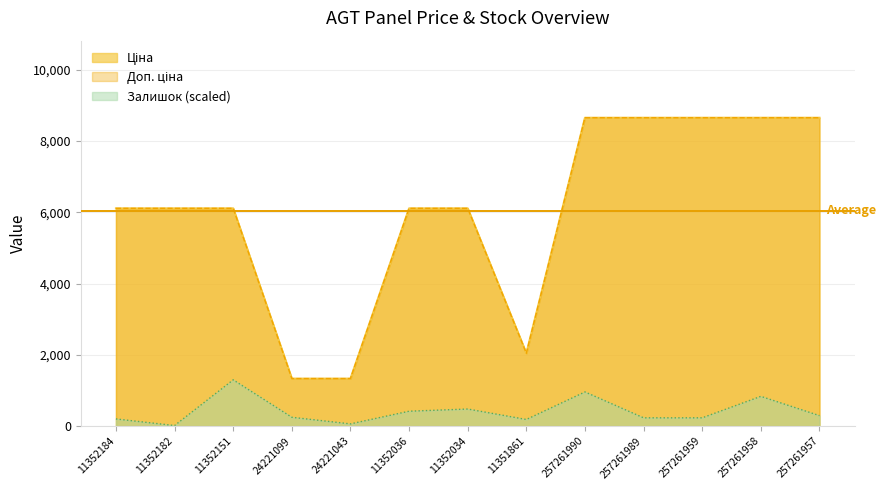

Reading left to right, extract all data points from this chart.

Ціна: 11352184=6112.5	11352182=6112.5	11352151=6112.5	24221099=1332.7	24221043=1332.7	11352036=6112.5	11352034=6112.5	11351861=2042.8	257261990=8656.2	257261989=8656.2	257261959=8656.2	257261958=8656.2	257261957=8656.2
Доп. ціна: 11352184=6112.5	11352182=6112.5	11352151=6112.5	24221099=1333.0	24221043=1333.0	11352036=6112.5	11352034=6112.5	11351861=2043.0	257261990=8656.2	257261989=8656.2	257261959=8656.2	257261958=8656.2	257261957=8656.2
Залишок: 11352184=200.9	11352182=15.5	11352151=1298.4	24221099=247.3	24221043=61.8	11352036=417.4	11352034=479.2	11351861=185.5	257261990=958.4	257261989=231.9	257261959=231.9	257261958=834.7	257261957=293.7